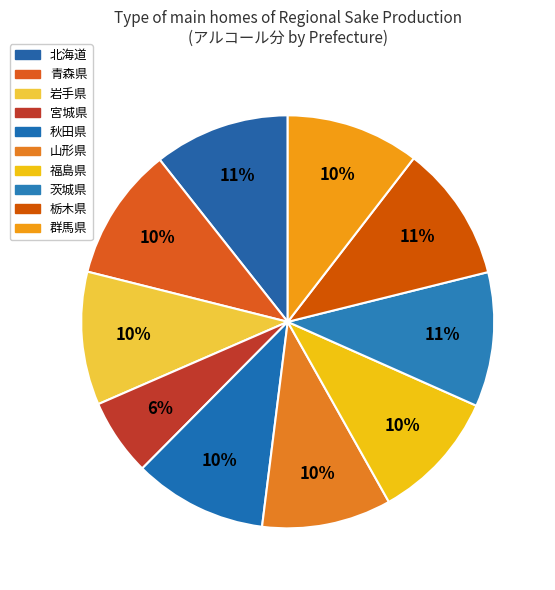

True or false: 北海道 accounts for 11% of the total.

True